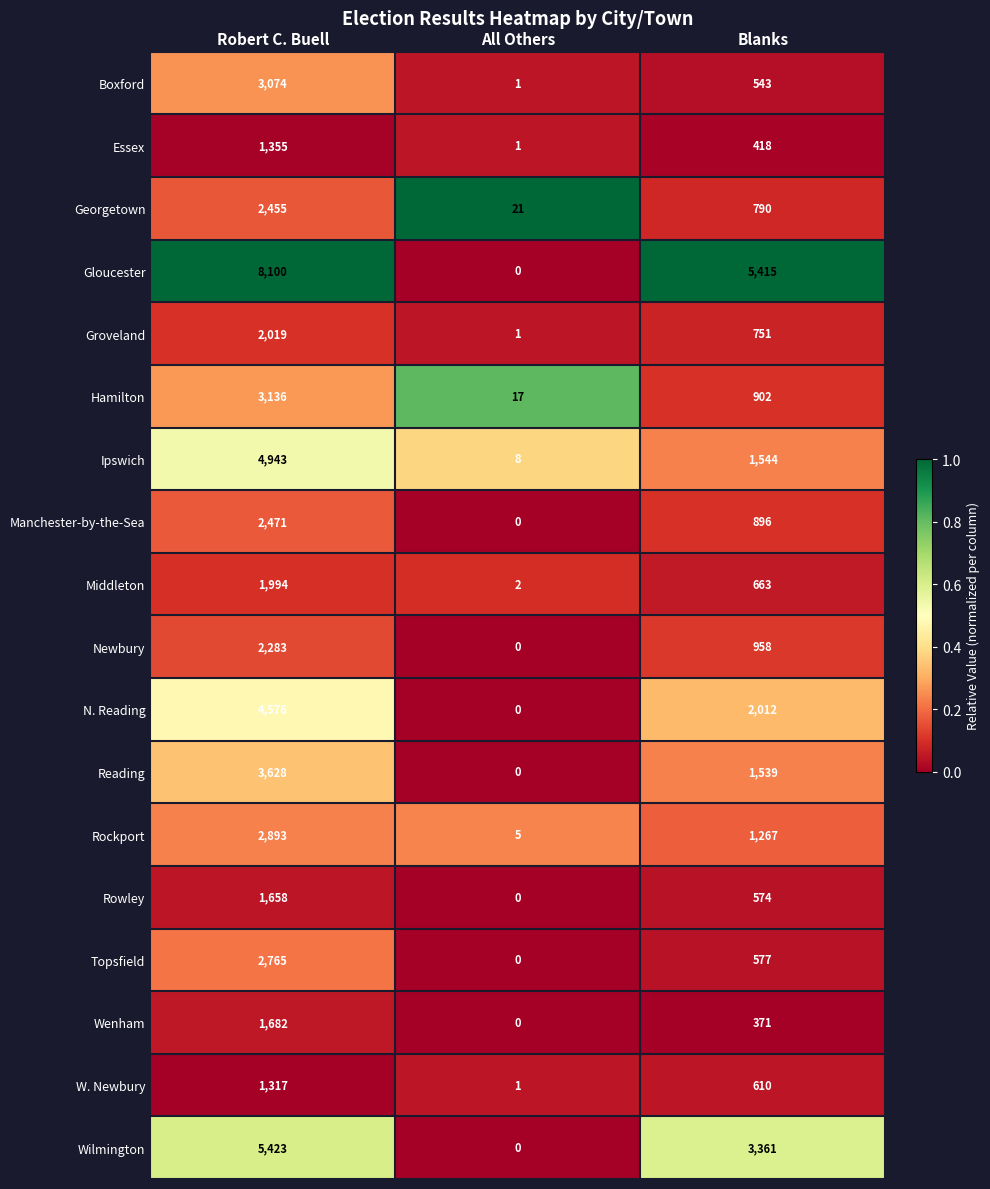

Count the Ipswich values in the range 8 to 4943.

3